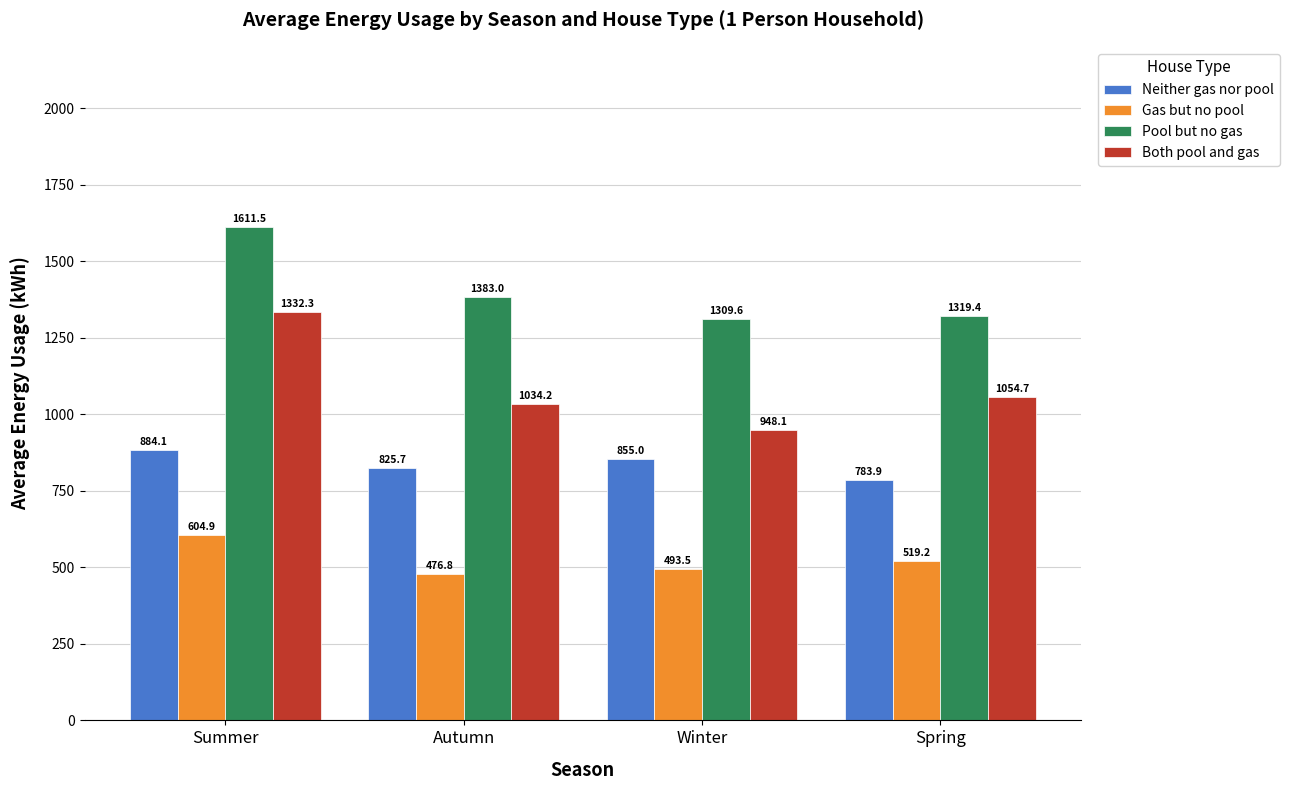

Which series has the widest spread of values?

Both pool and gas